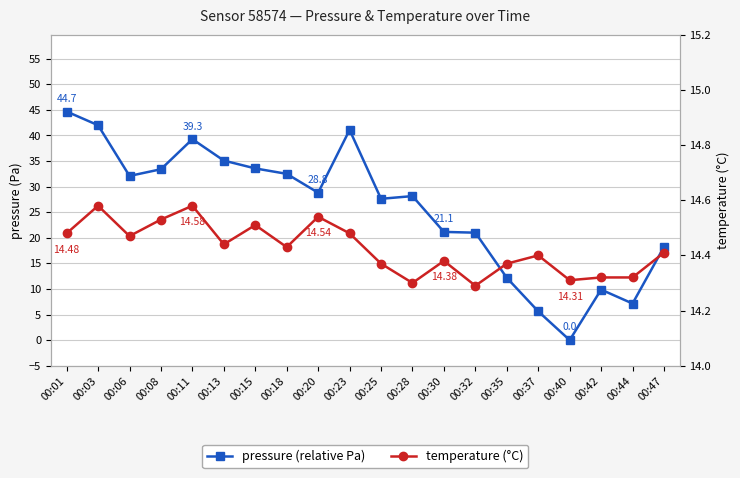

True or false: pressure (relative Pa) has more than 2 interior local peaks.

True